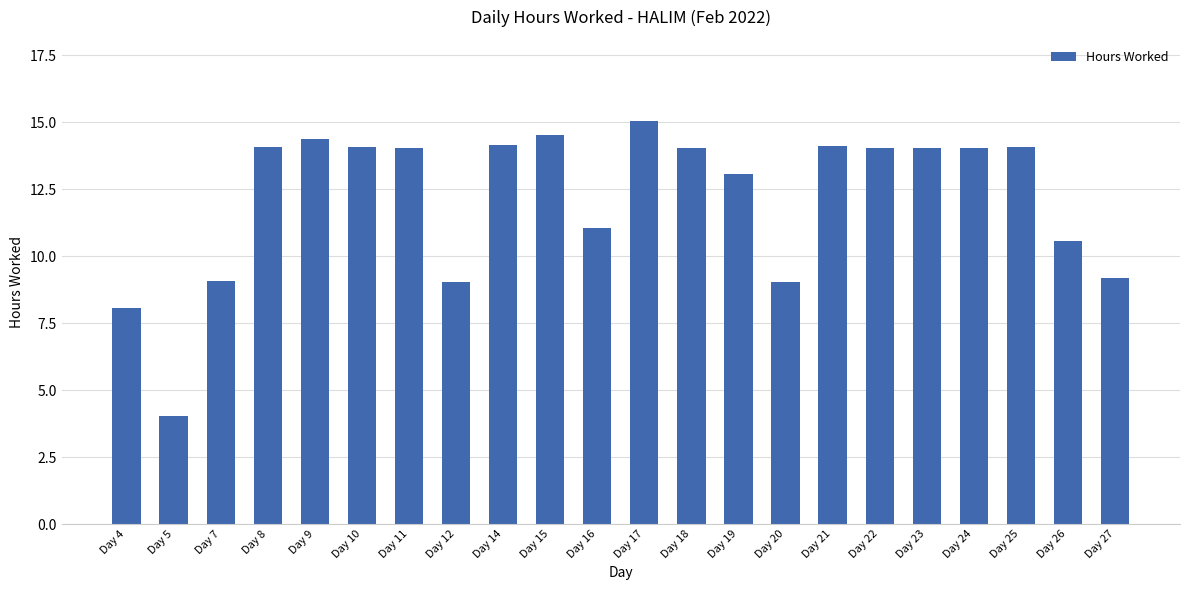

Are the bars grouped side by side (vs. stacked)?

No